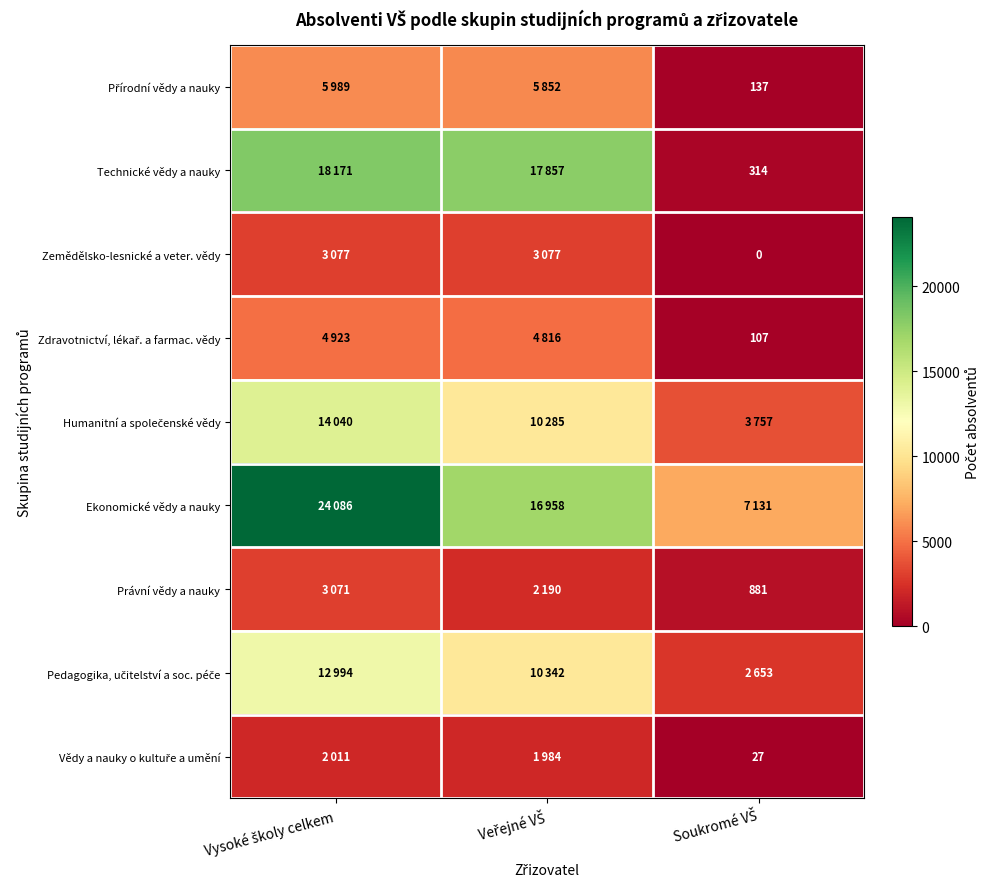

What is the sum of the Humanitní a společenské vědy values at Veřejné VŠ and Vysoké školy celkem?

24325